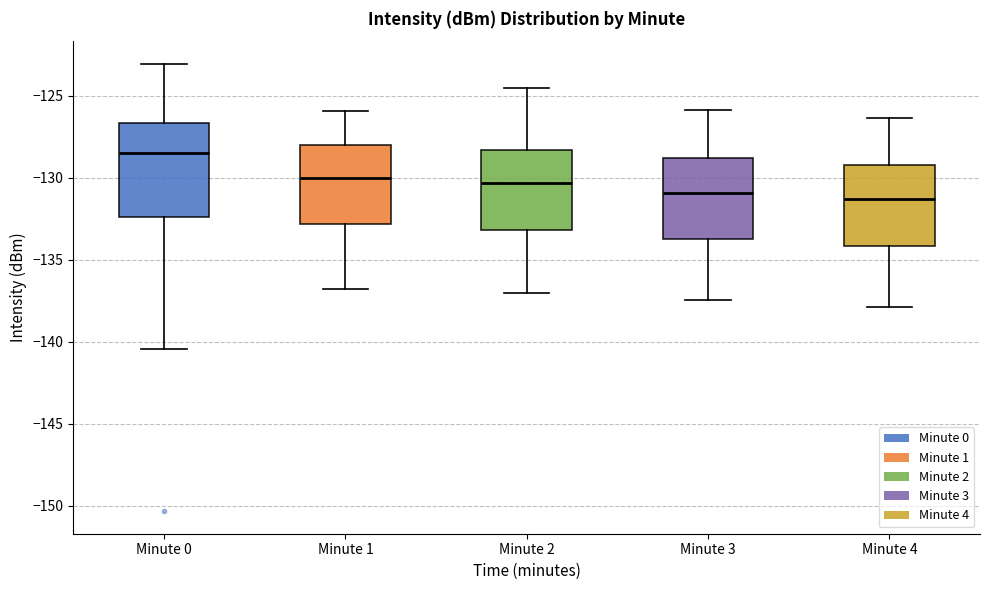

Which box is the tallest, from its lower edge to its upper edge?

Minute 0